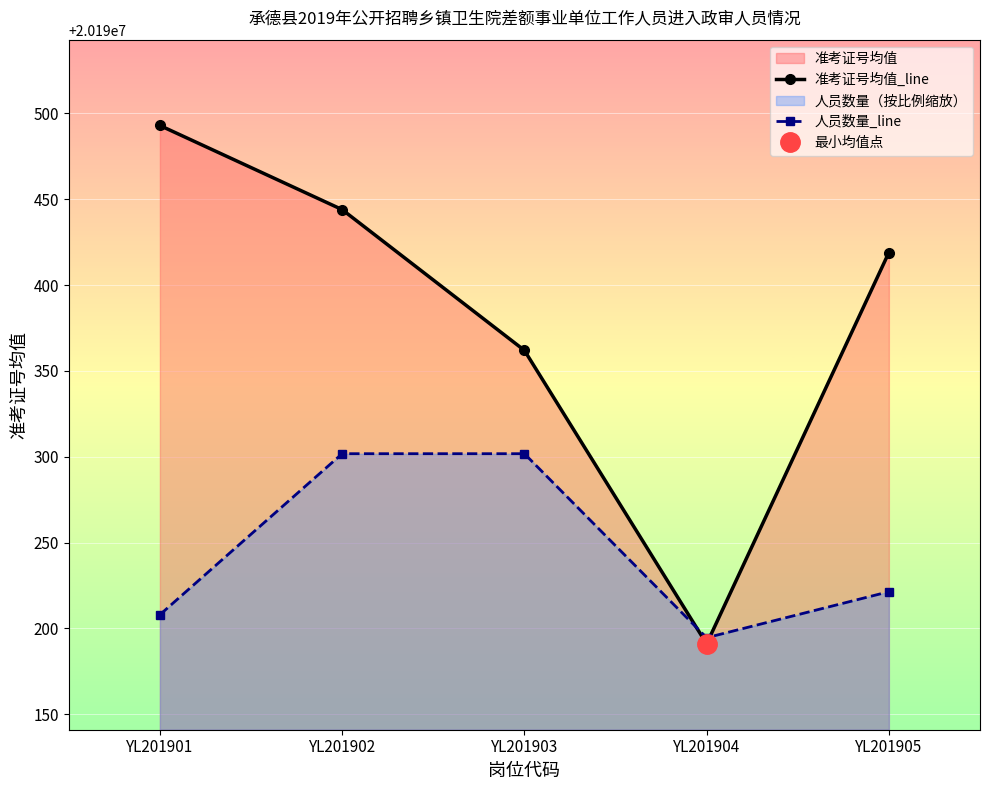

Is the value of 准考证号均值_line at YL201904 greater than the value of 人员数量_line at YL201905?

No